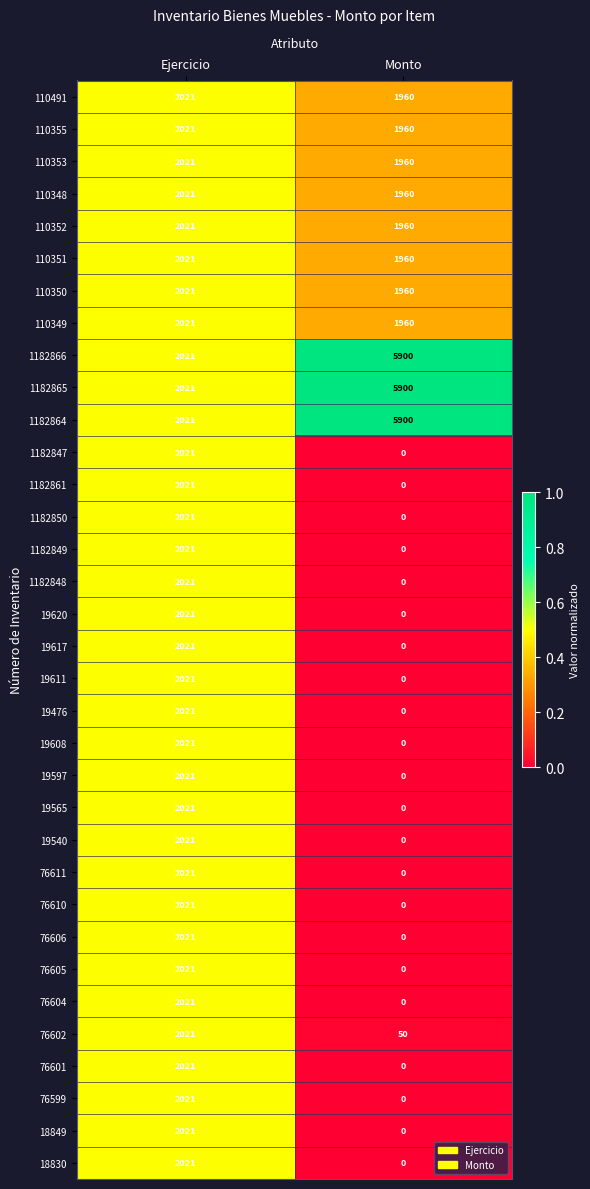

What is the greatest value displayed?

5900